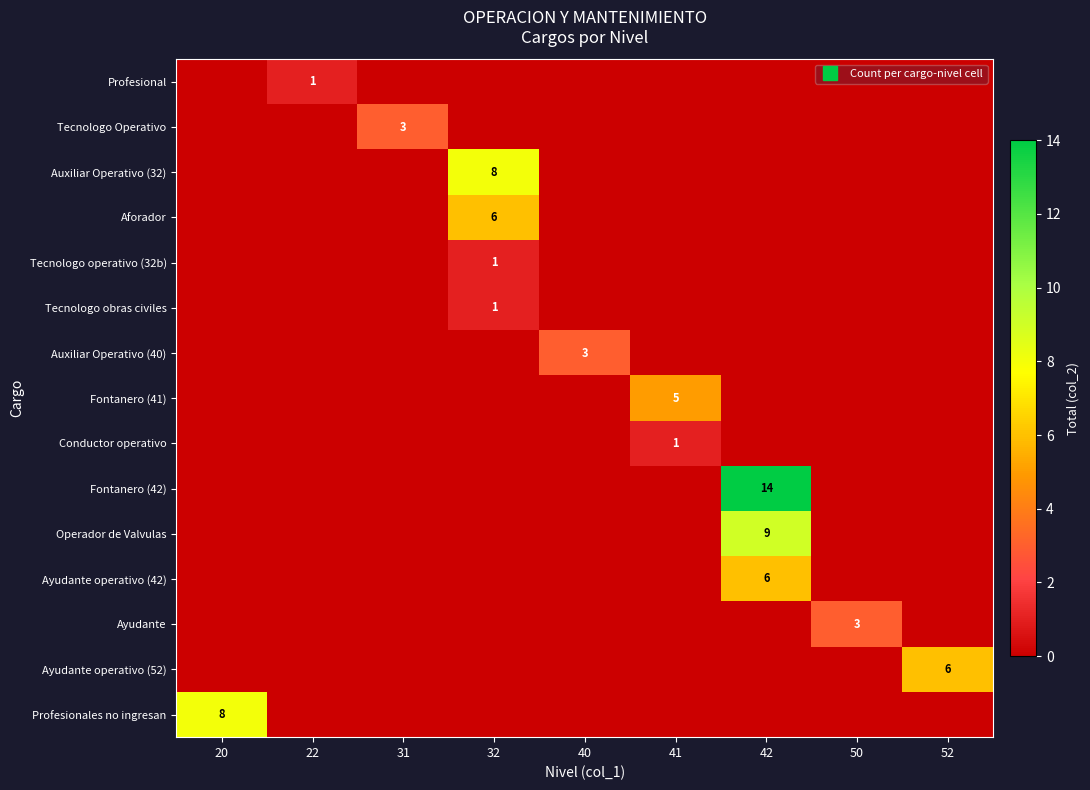

How many values in the Auxiliar Operativo (40) series exceed 0?

1